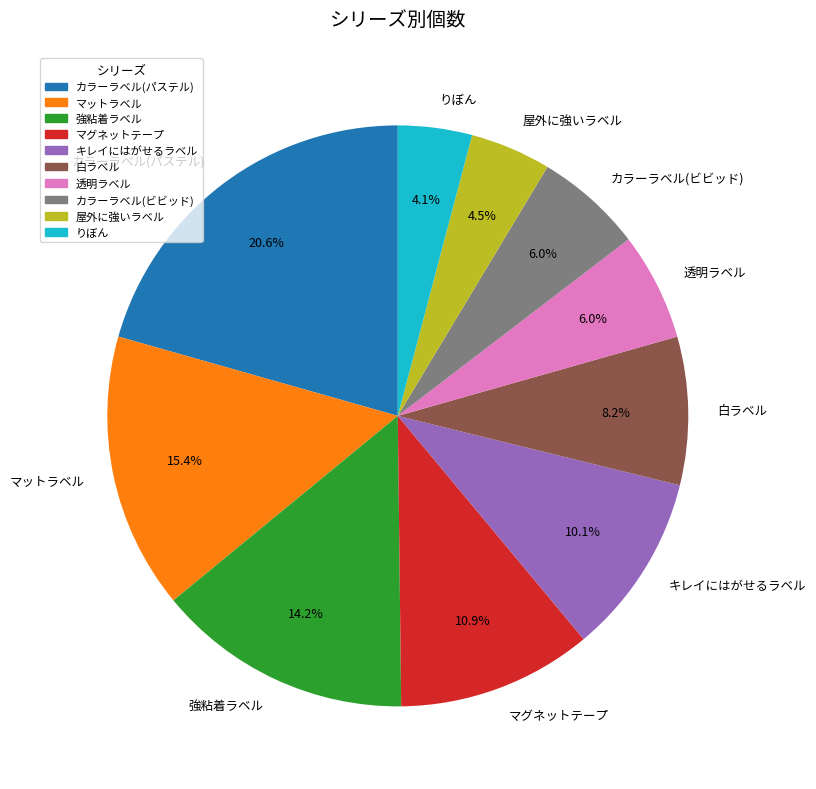

Does any single category account for the majority?

No